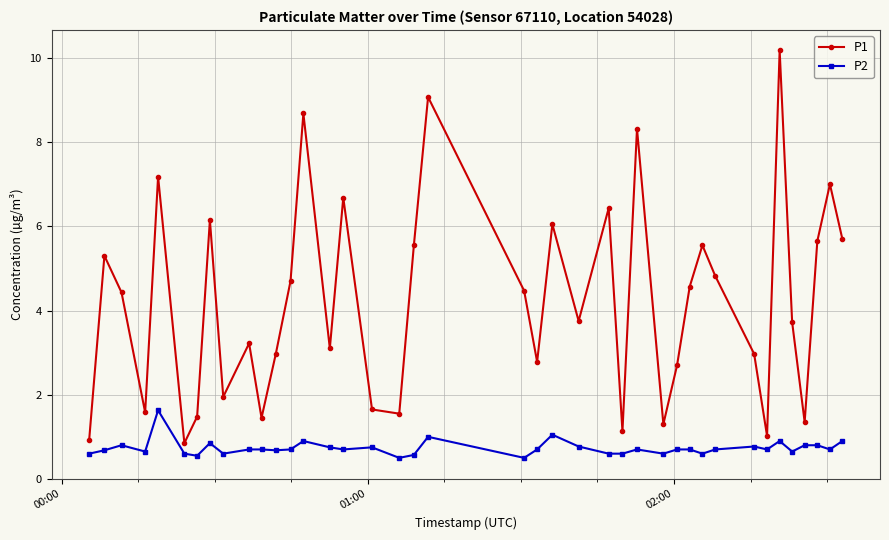

At how many categories does at least one series exceed 5?

15